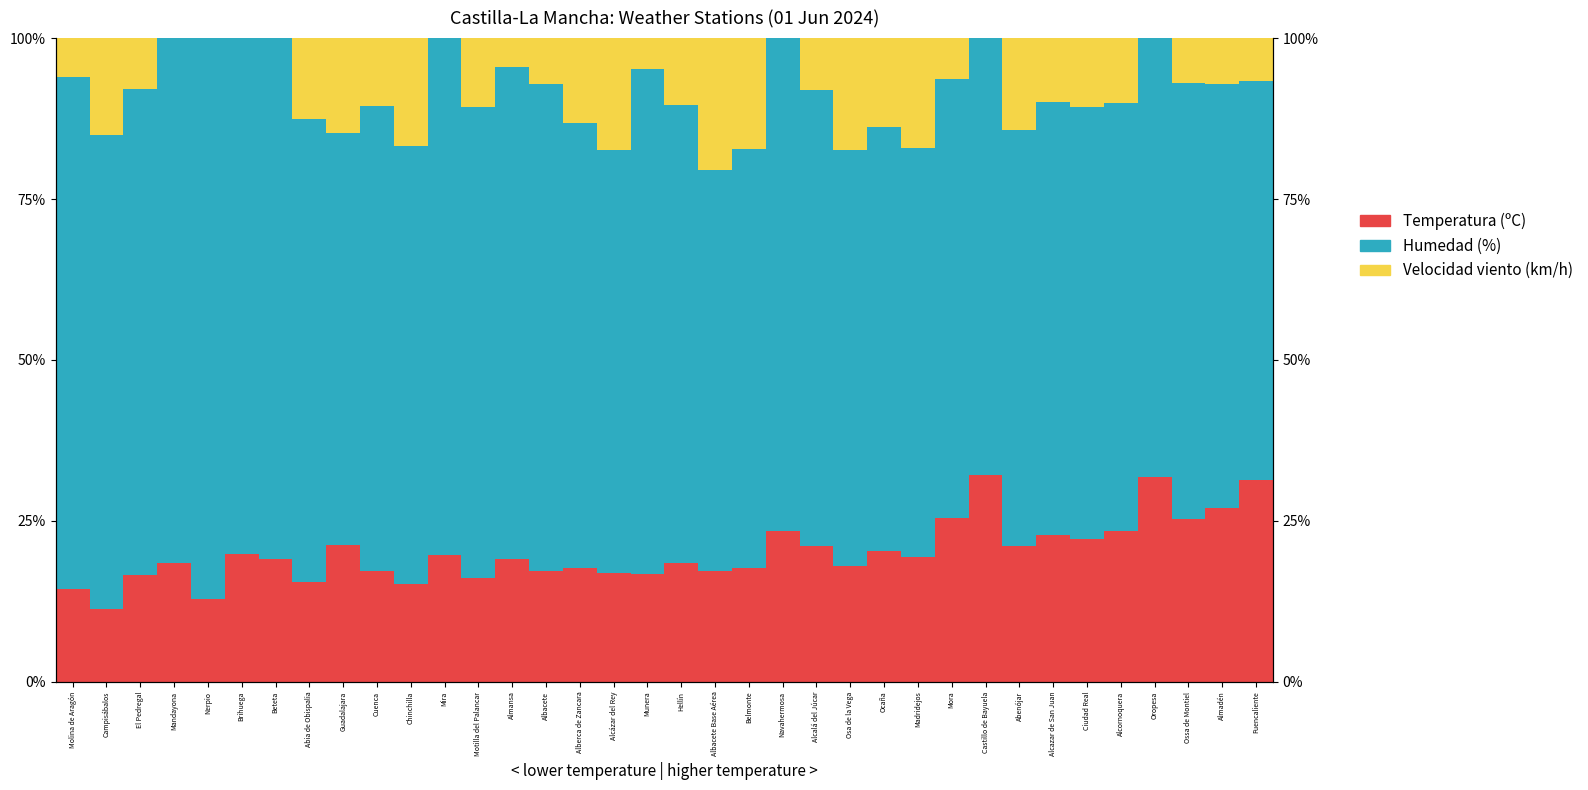

Which has a higher value, Mandayona or Nerpio?

Mandayona